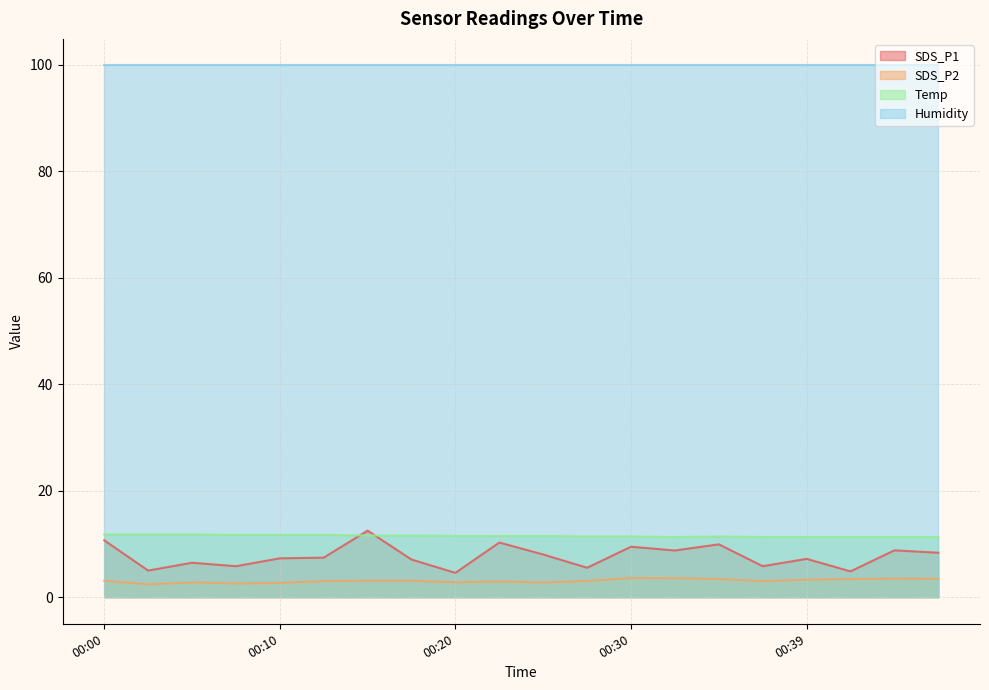

True or false: SDS_P2 and SDS_P1 intersect in this chart.

False